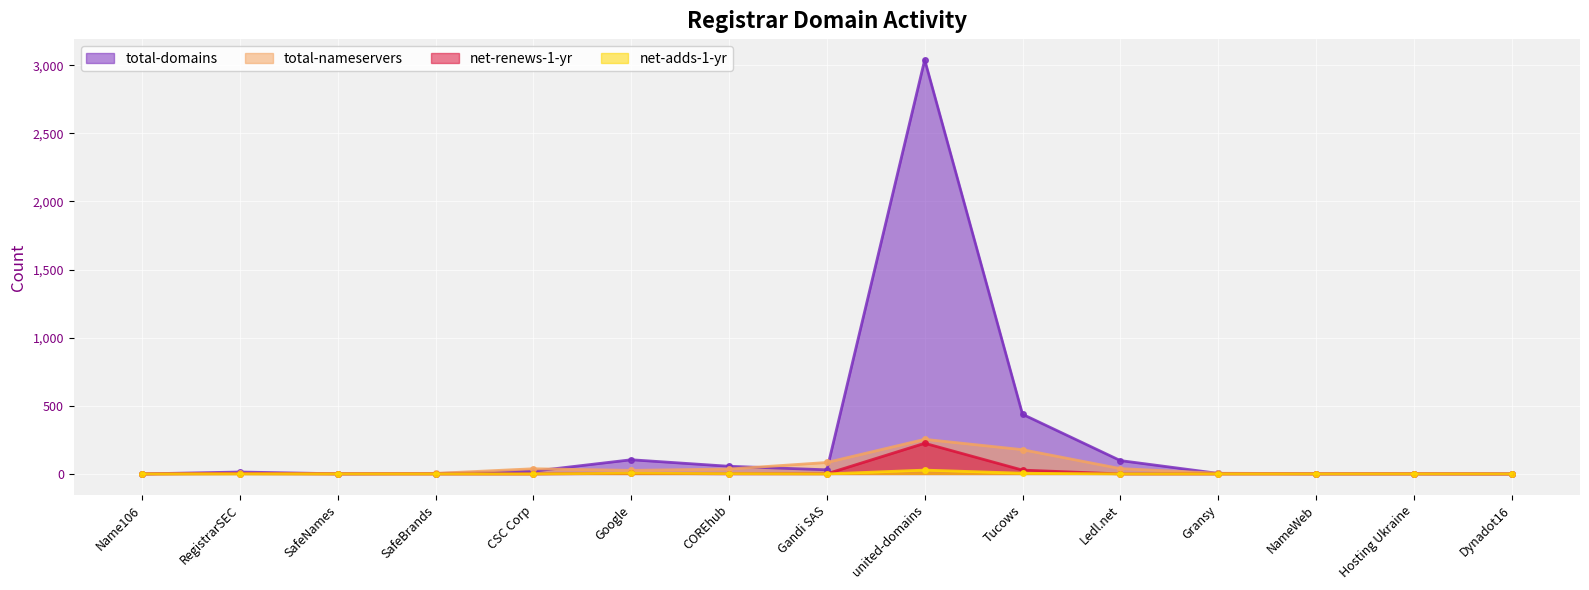

Reading left to right, transcribe all the data shown in this chart.

total-domains: 0	14	1	3	20	104	56	30	3040	438	98	4	1	1	0
total-nameservers: 0	4	3	4	38	26	36	84	254	178	39	5	2	3	0
net-renews-1-yr: 0	2	0	0	0	4	1	1	225	28	0	0	0	0	0
net-adds-1-yr: 0	0	0	0	0	5	2	0	28	5	0	0	0	0	0